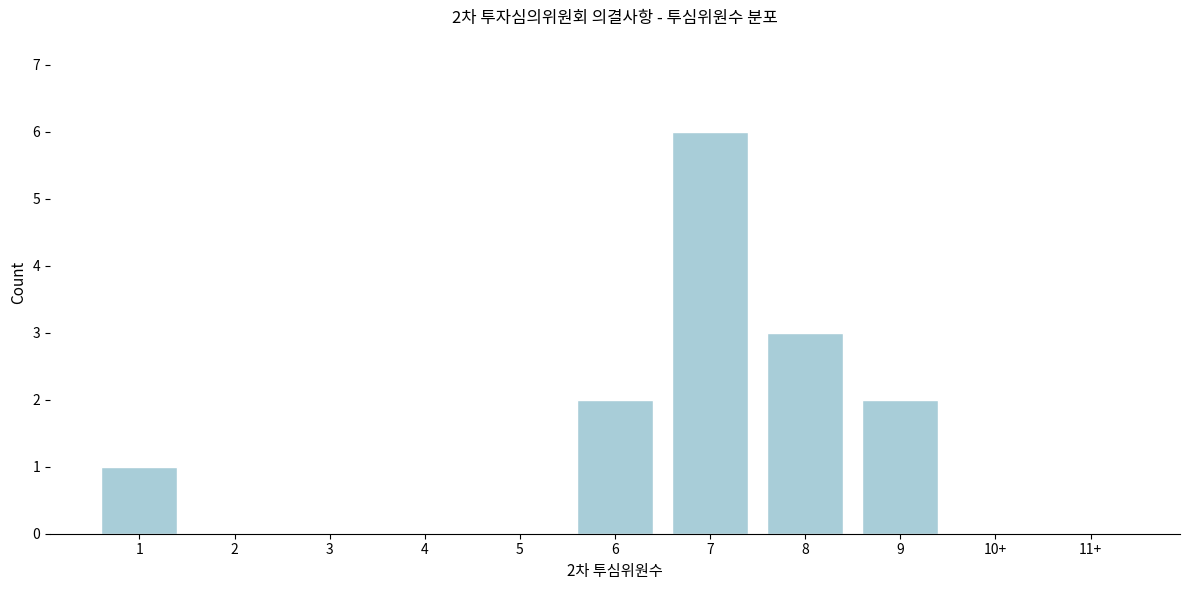

Reading right to left, what are all the values shown in this chart?

11+=0	10+=0	9=2	8=3	7=6	6=2	5=0	4=0	3=0	2=0	1=1